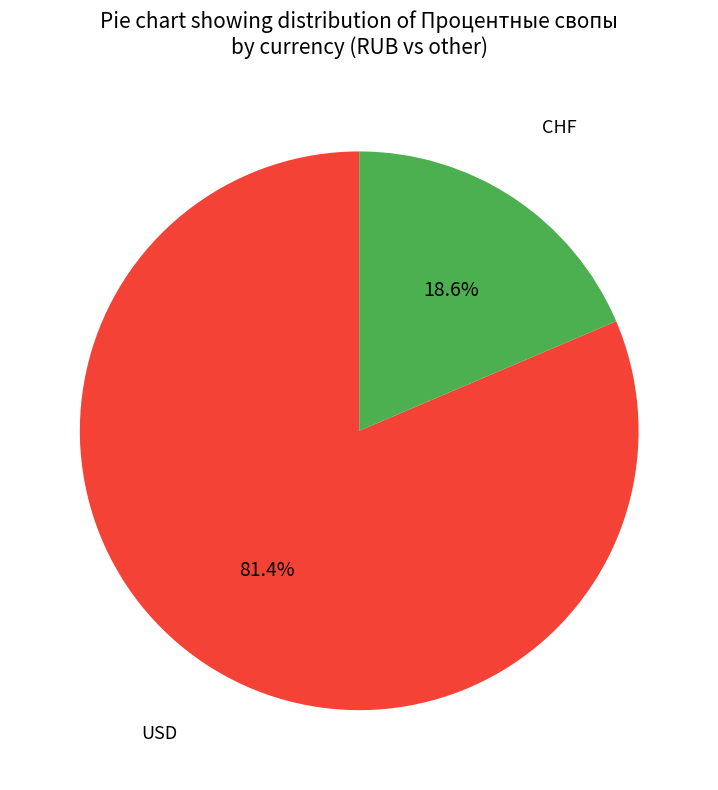

Is there a majority slice in this chart?

Yes